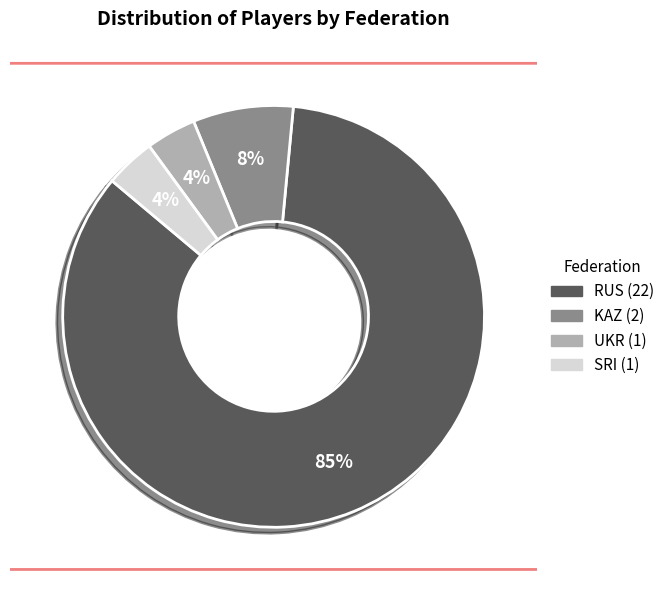

What percentage is the KAZ slice, to the nearest percent?

8%